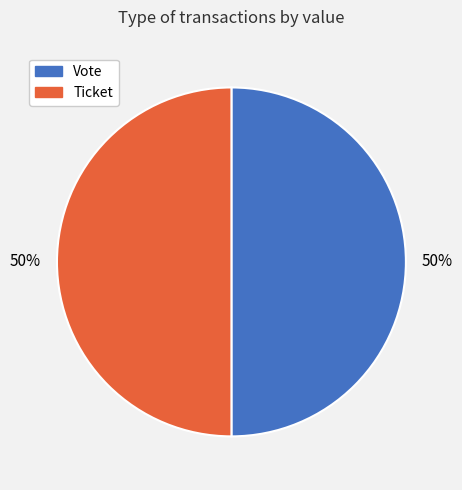

To the nearest percent, what is the combined percentage of Vote and Ticket?

100%